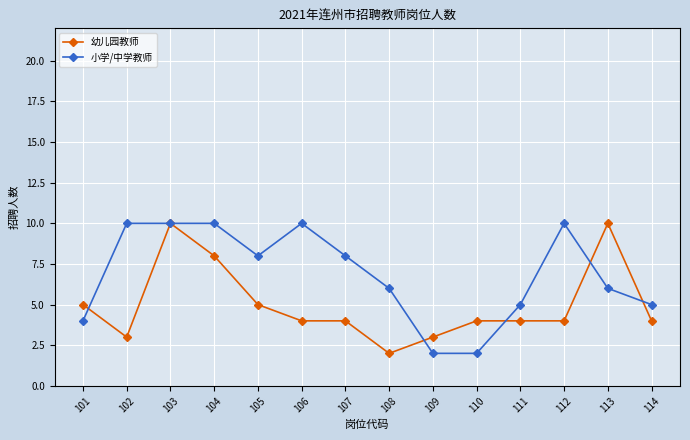

Which series changed the most between 101 and 106?

小学/中学教师